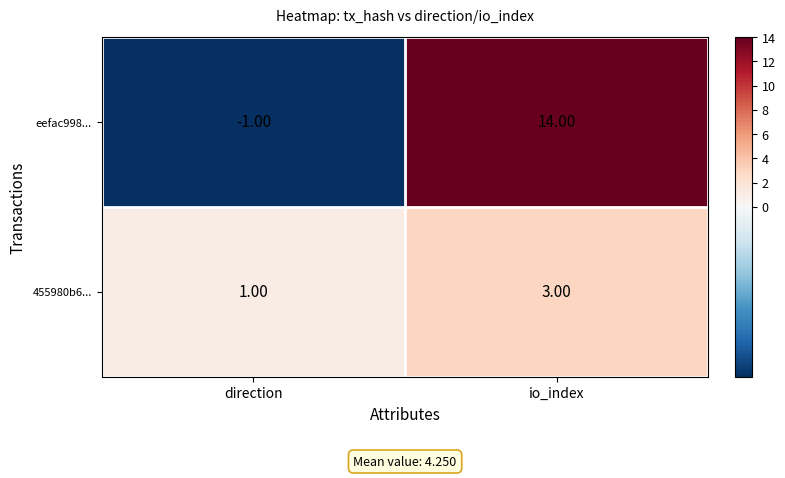

Which category has the lowest value in the eefac998... series?

direction